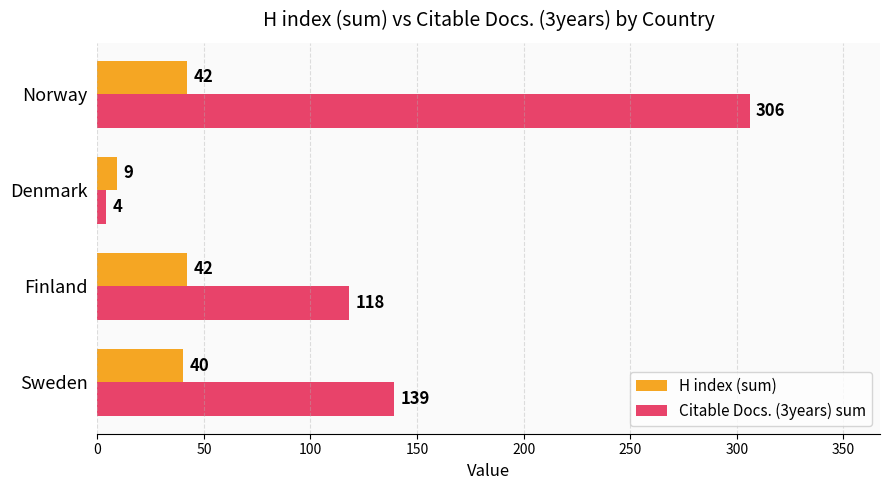

What is the spread (max minus min) of values at Norway?

264